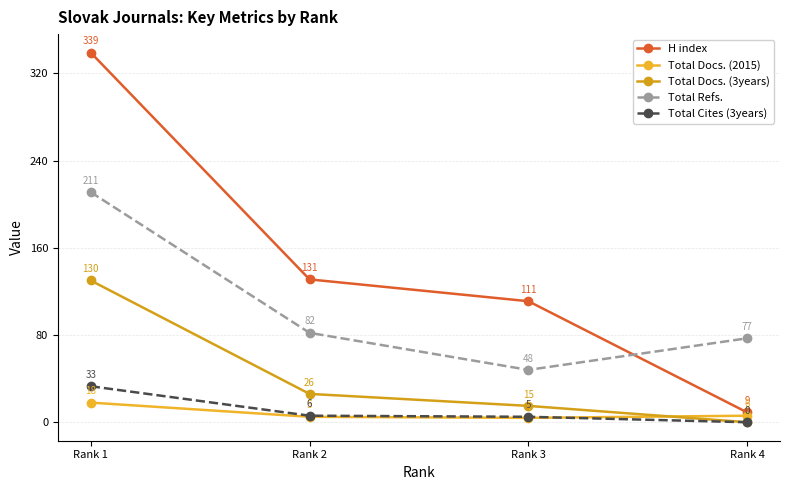

What is the value of the Total Docs. (2015) point at the 4th from the left?

6